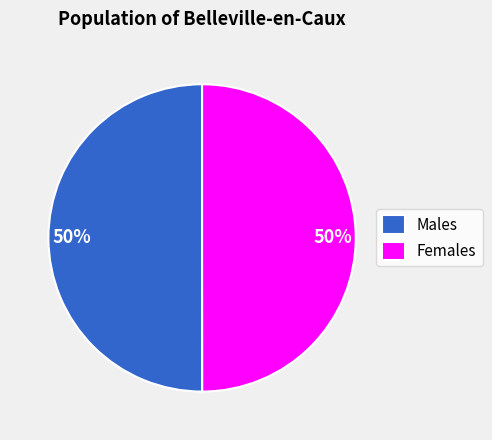

Count the number of slices in the pie.

2